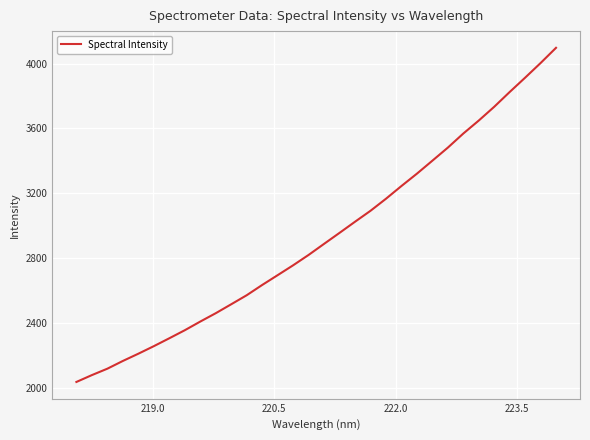

Does the chart display data point markers on the line(s)?

No